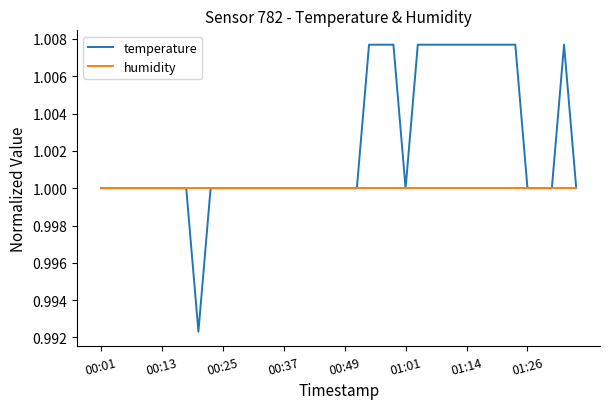

List the series in order of their overall mean, highest first.

temperature, humidity